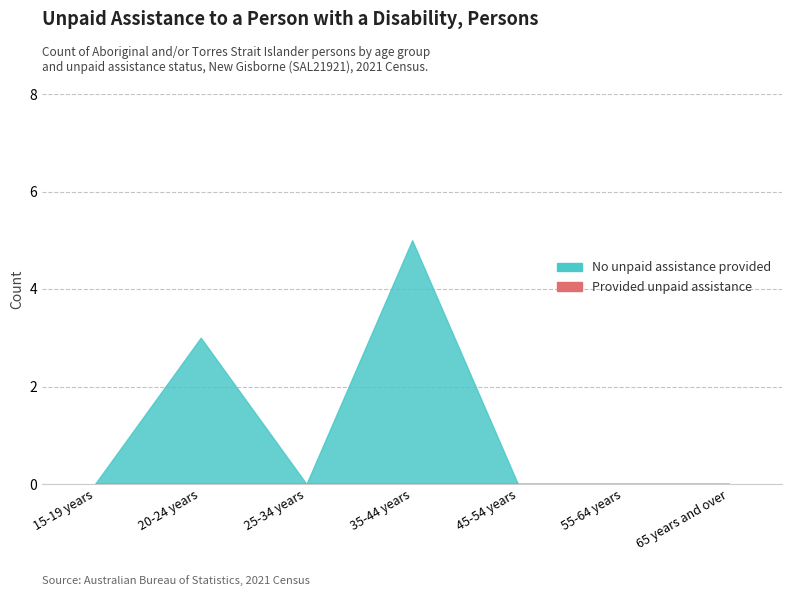

What position from the right is 45-54 years?

3